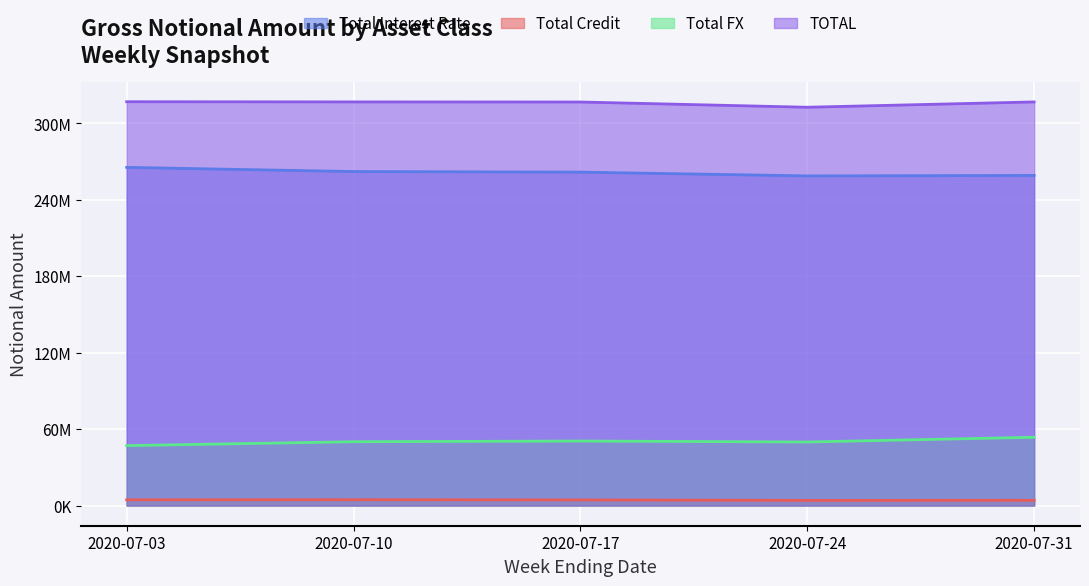

Does the chart display data point markers on the line(s)?

No